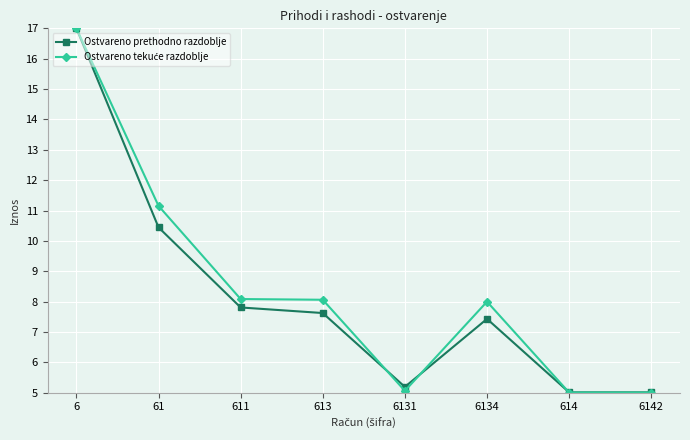

At which category is the sum across all series the highest?

6